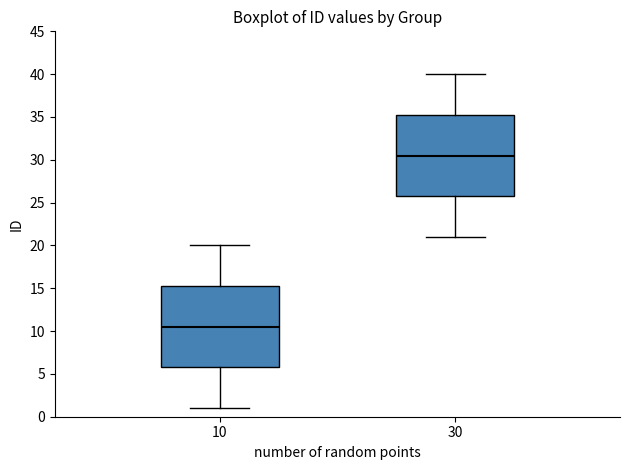

Which box has the highest median line?

30